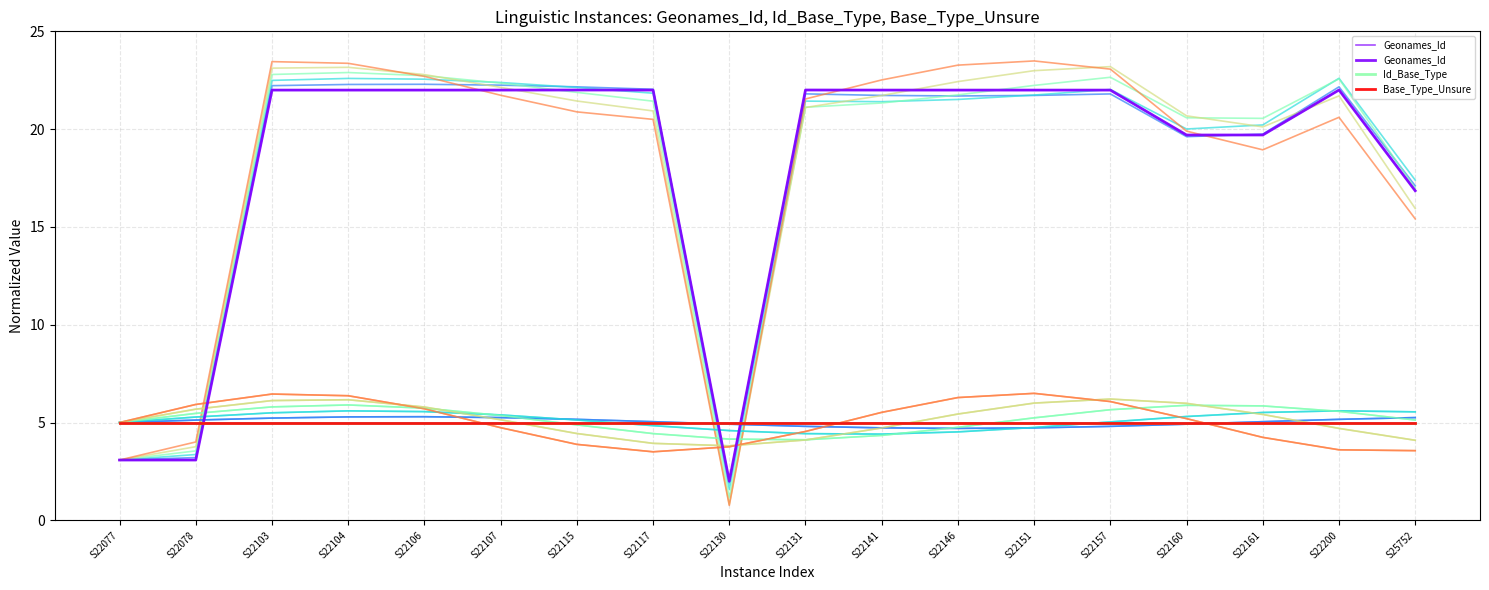

True or false: Base_Type_Unsure and Id_Base_Type intersect in this chart.

False